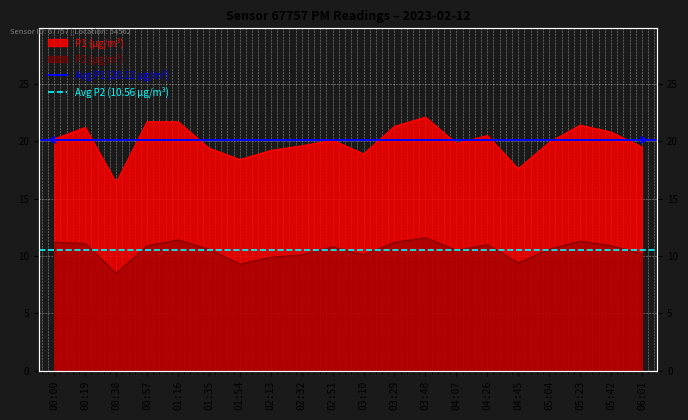

Is the value of Avg P1 (20.12 µg/m³) at 00:19 greater than the value of Avg P2 (10.56 µg/m³) at 00:19?

Yes